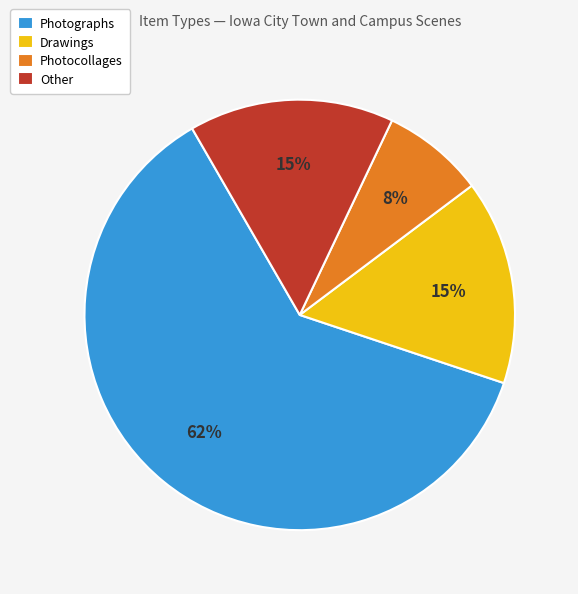

Which has a higher value, Photocollages or Drawings?

Drawings